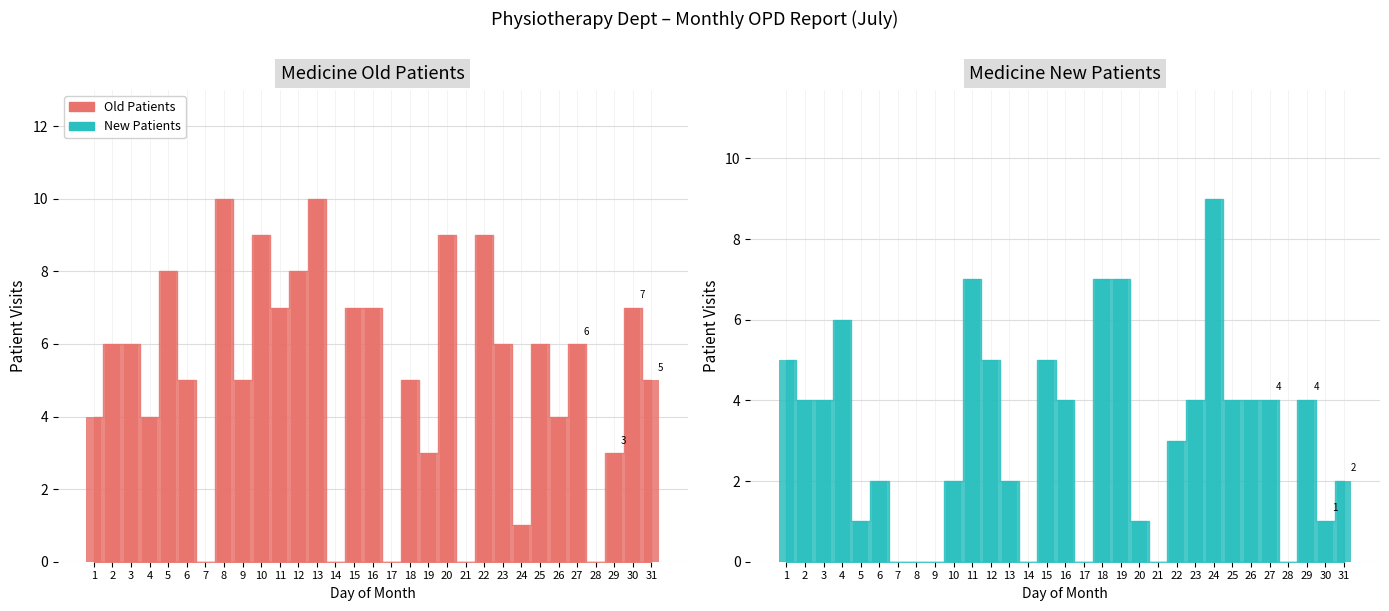

Does the chart contain any negative values?

No